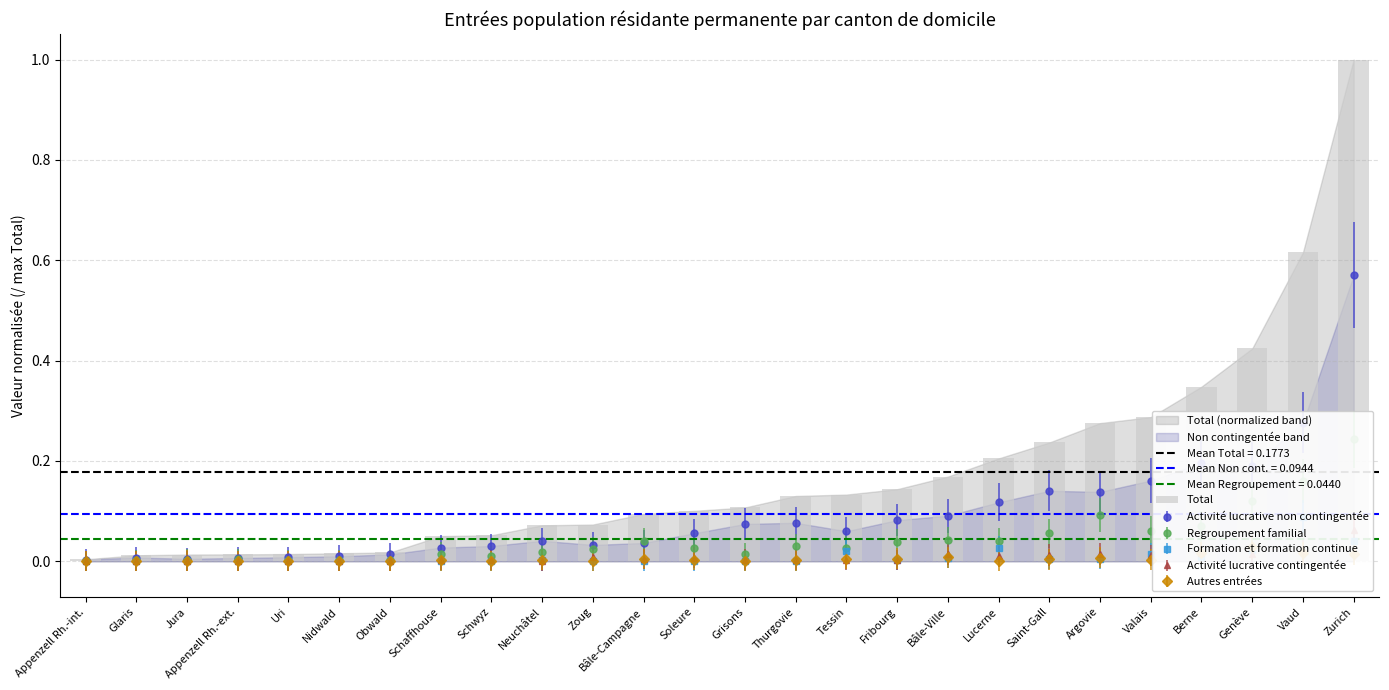

List the labels in order of value, largest first.

Zurich, Vaud, Genève, Berne, Valais, Argovie, Saint-Gall, Lucerne, Bâle-Ville, Fribourg, Tessin, Thurgovie, Grisons, Soleure, Bâle-Campagne, Zoug, Neuchâtel, Schwyz, Schaffhouse, Obwald, Nidwald, Uri, Appenzell Rh.-ext., Jura, Glaris, Appenzell Rh.-int.